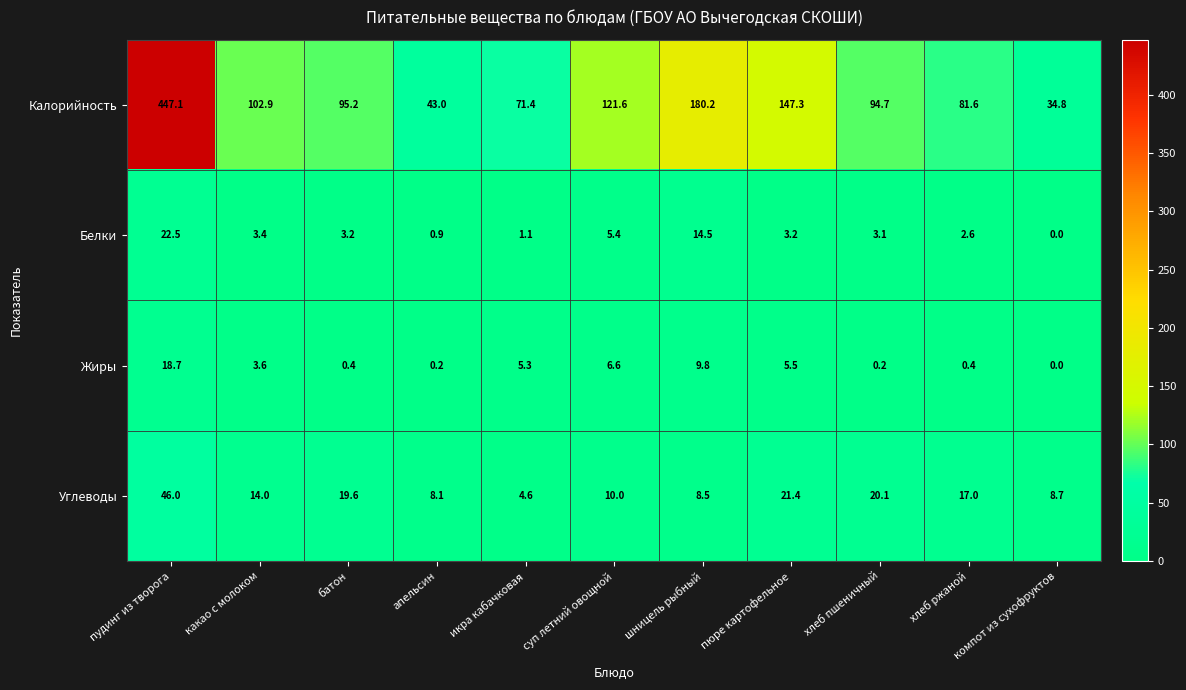

What is the difference between the Белки values at пюре картофельное and пудинг из творога?

19.3